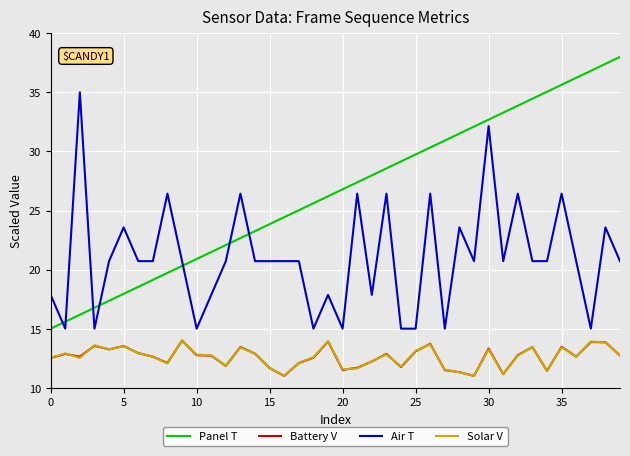

Which series has the largest total across all categories?

Panel T